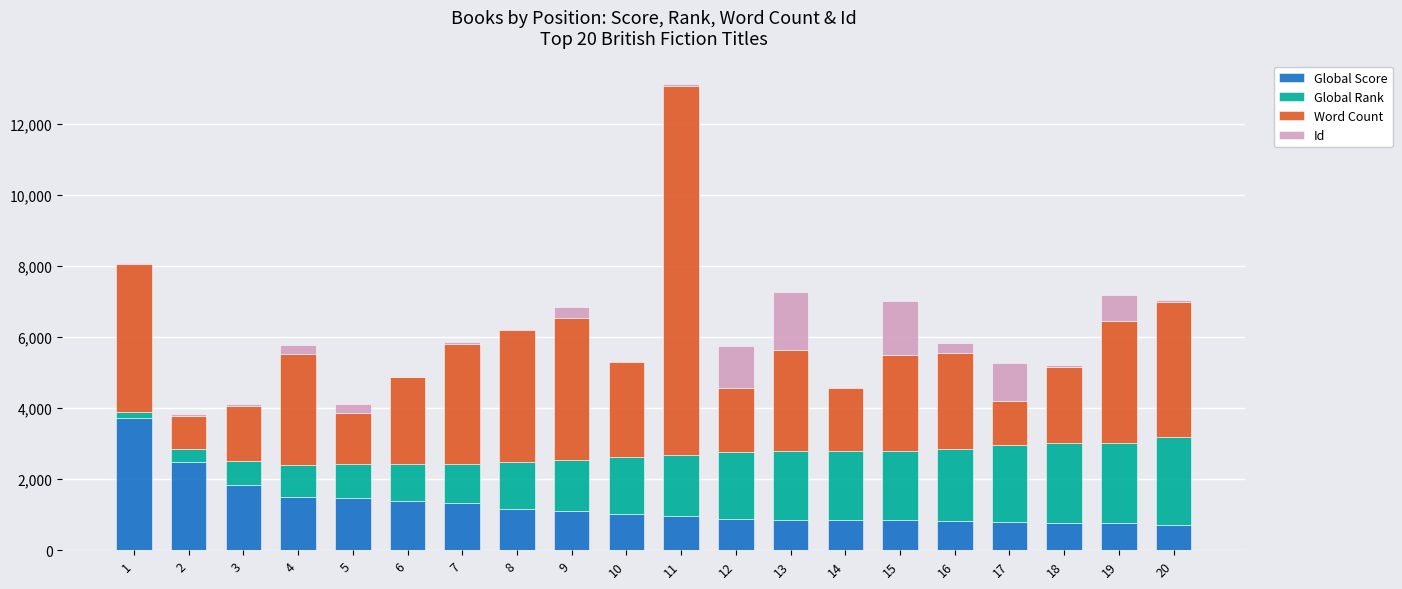

Count the number of data series in this chart.

4